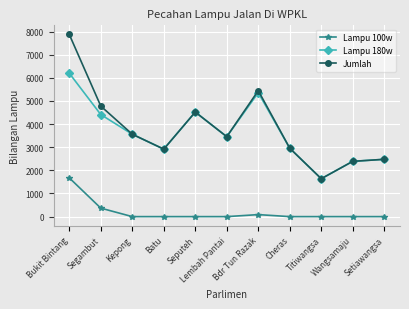

True or false: Lampu 100w and Lampu 180w cross at least once.

False